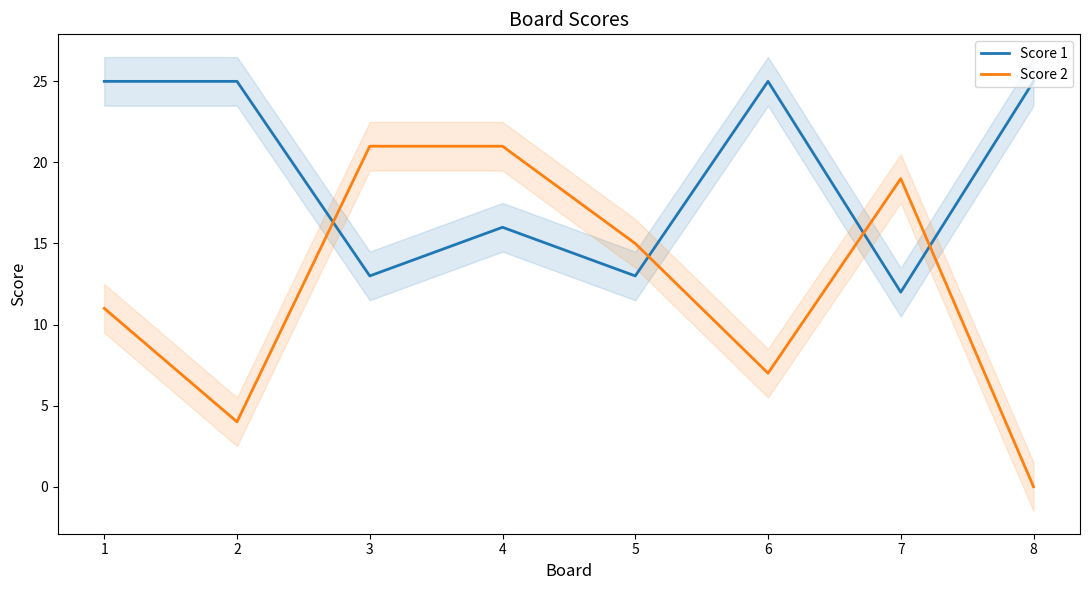

At how many categories does at least one series exceed 20?

6